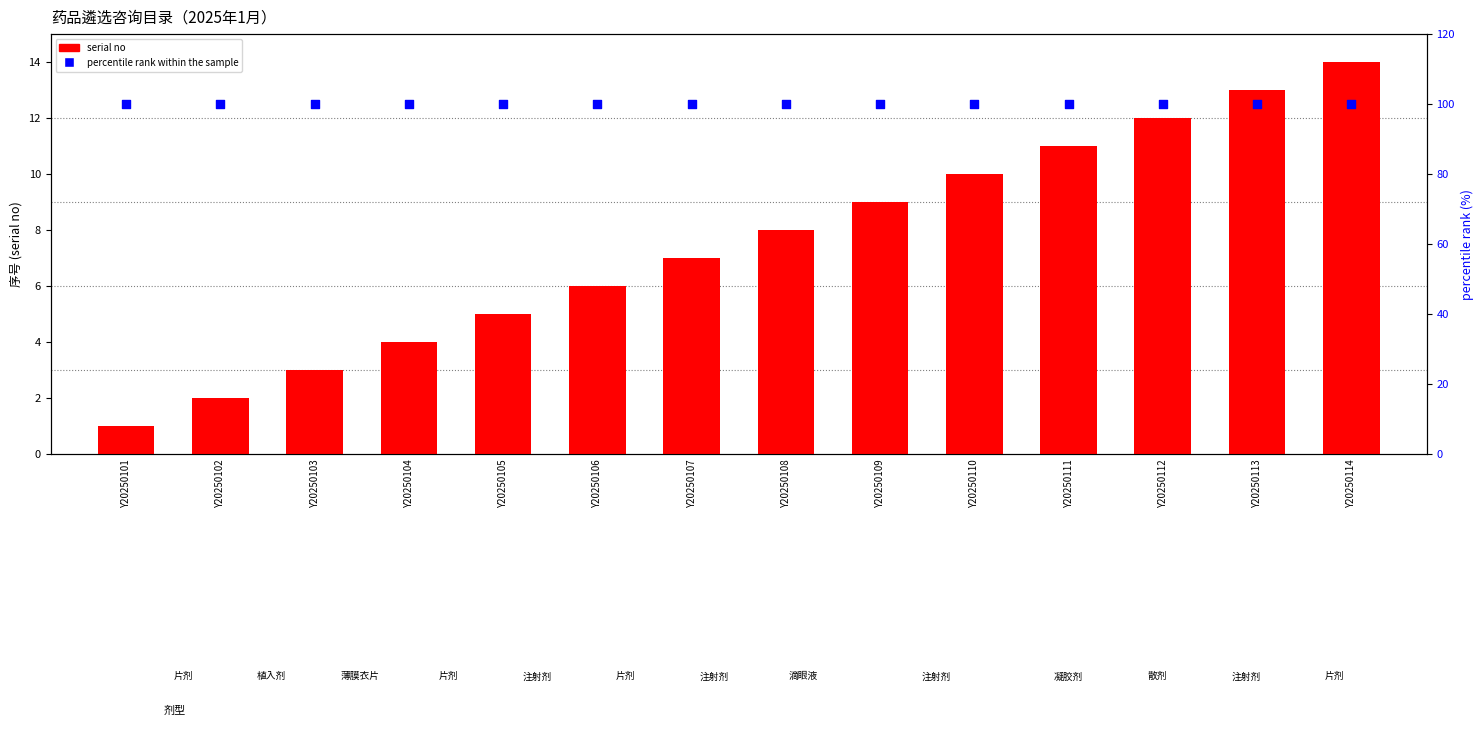

Which series has the widest spread of Y values?

serial no